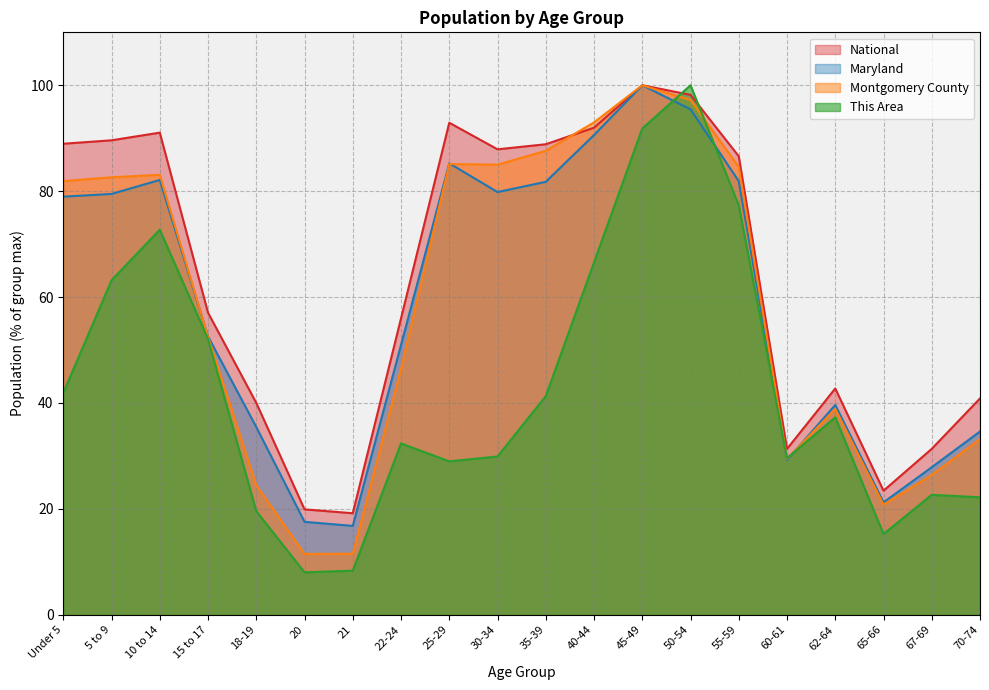

What is the difference between the National values at 70-74 and 60-61?

9.5